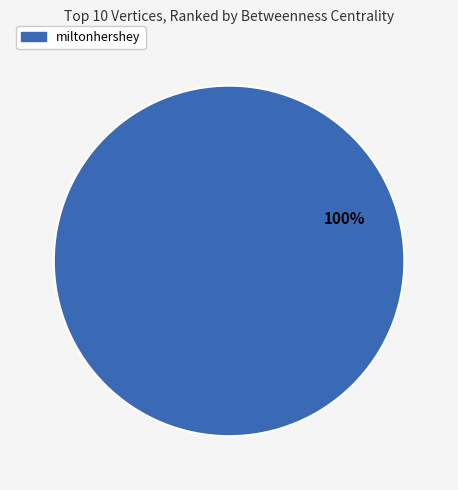

Is there a majority slice in this chart?

Yes